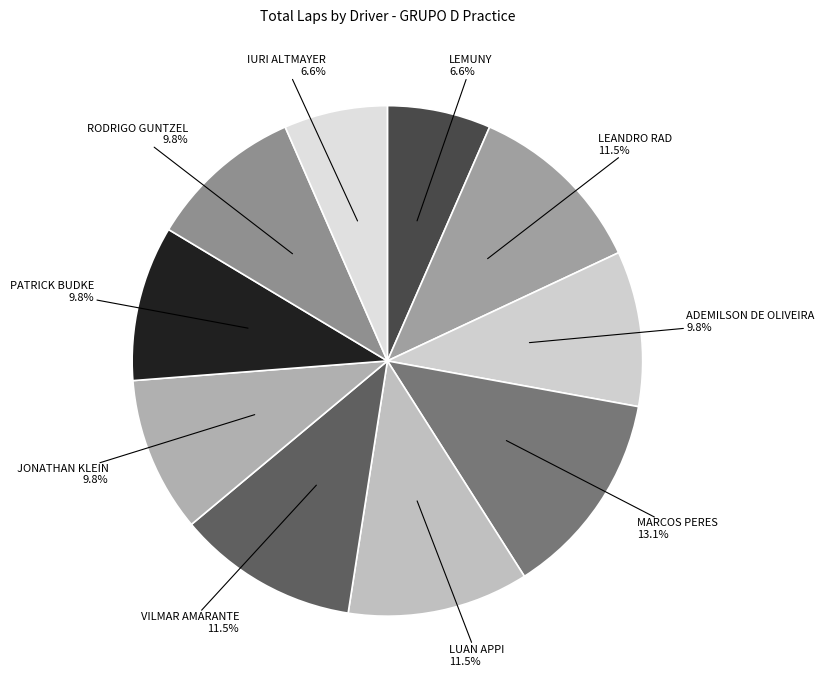

Approximately how many times larger is the value at LEMUNY compared to PATRICK BUDKE?

0.7